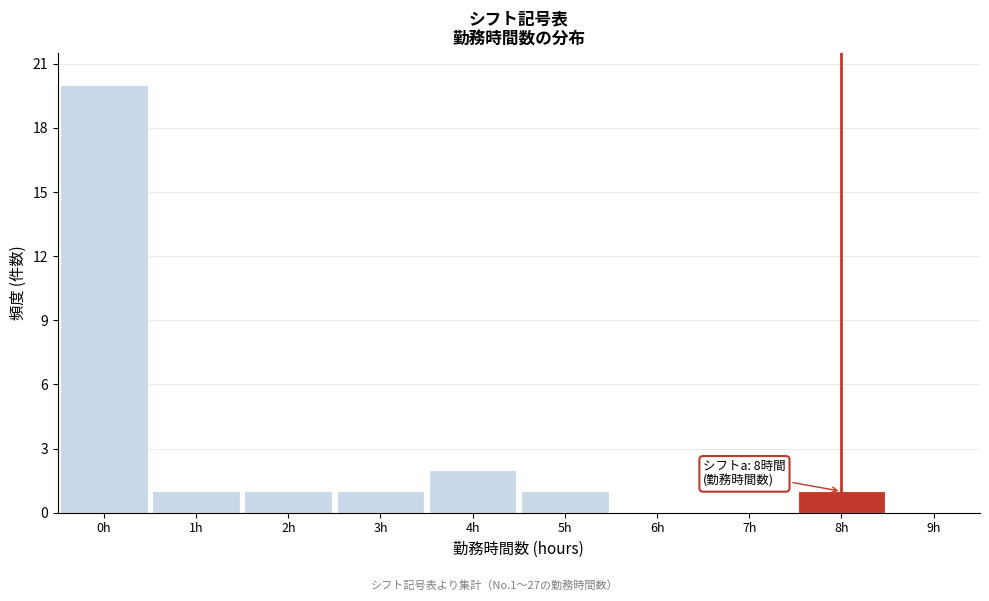

Reading left to right, list all the values displayed in this chart.

0h=20	1h=1	2h=1	3h=1	4h=2	5h=1	6h=0	7h=0	8h=1	9h=0